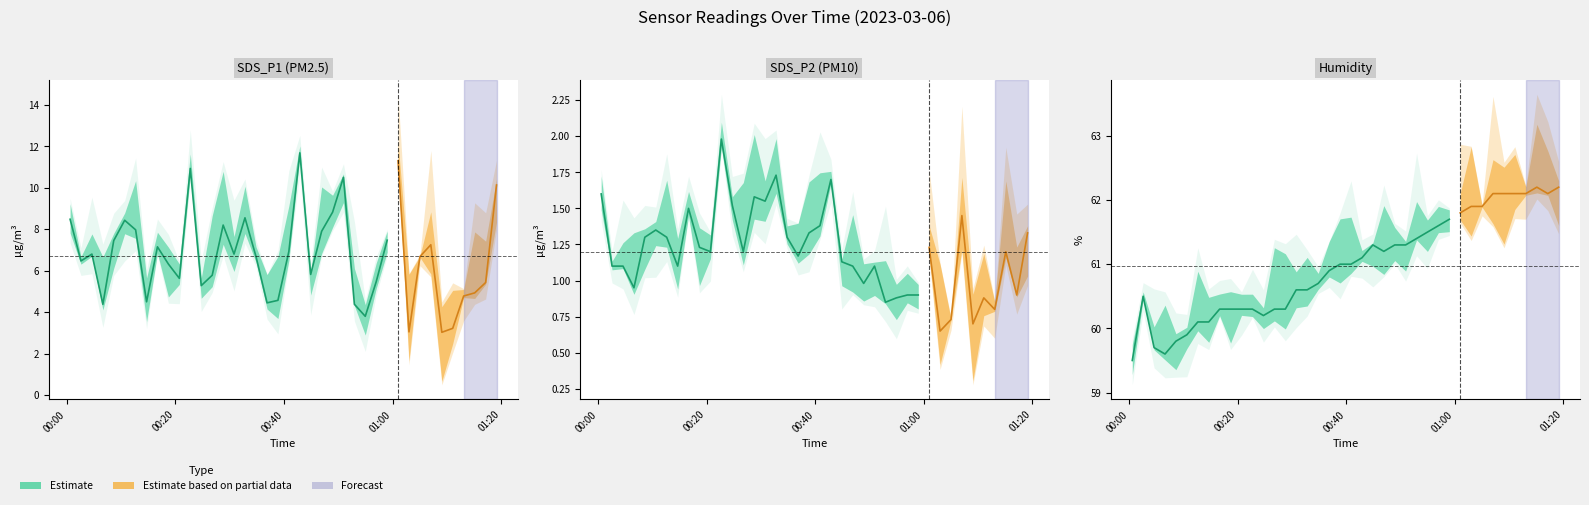

At which category does SDS_P2 reach its first local peak?

2023/03/06 00:10:39